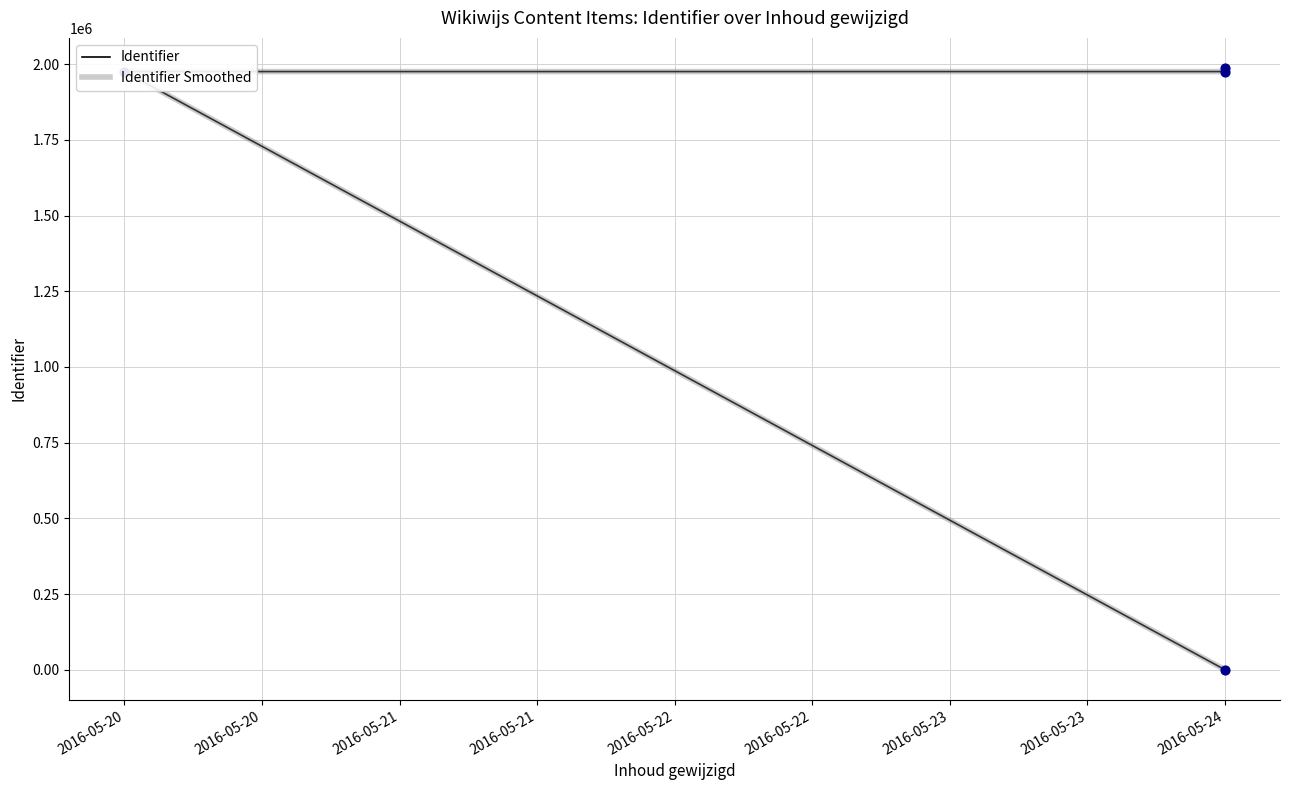

What is the total value across all series at 2016-05-21?

3951382